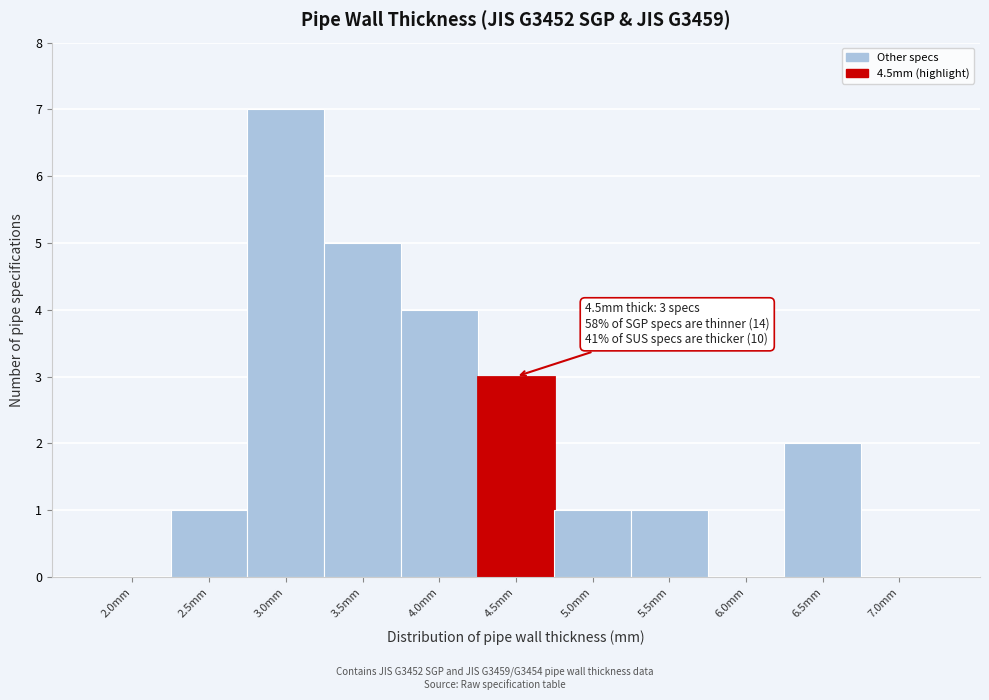

Reading right to left, list all the values displayed in this chart.

7.0mm=0	6.5mm=2	6.0mm=0	5.5mm=1	5.0mm=1	4.5mm=3	4.0mm=4	3.5mm=5	3.0mm=7	2.5mm=1	2.0mm=0